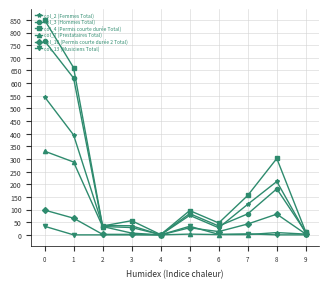

What are all the series names shown in the legend?

col_2 (Femmes Total), col_3 (Hommes Total), col_4 (Permis courte durée Total), col_7 (Prestataires Total), col_10 (Permis courte durée 2 Total), col_13 (Musiciens Total)